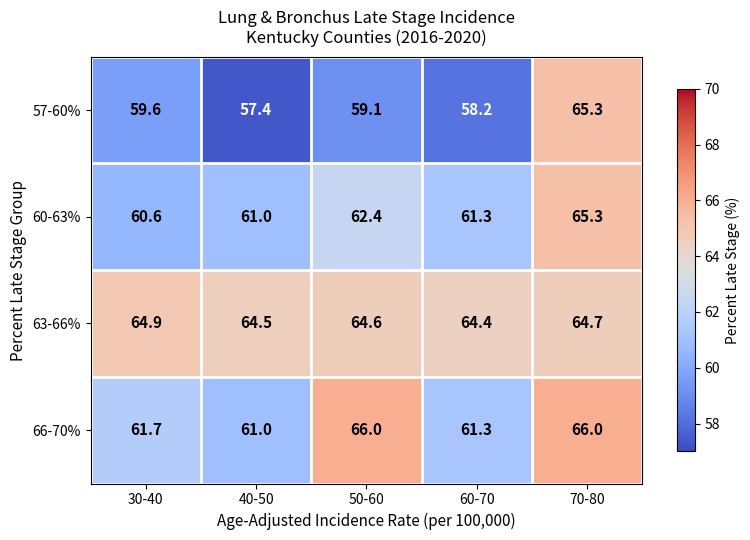

What is the difference between the maximum and minimum values in the 63-66% series?

0.5